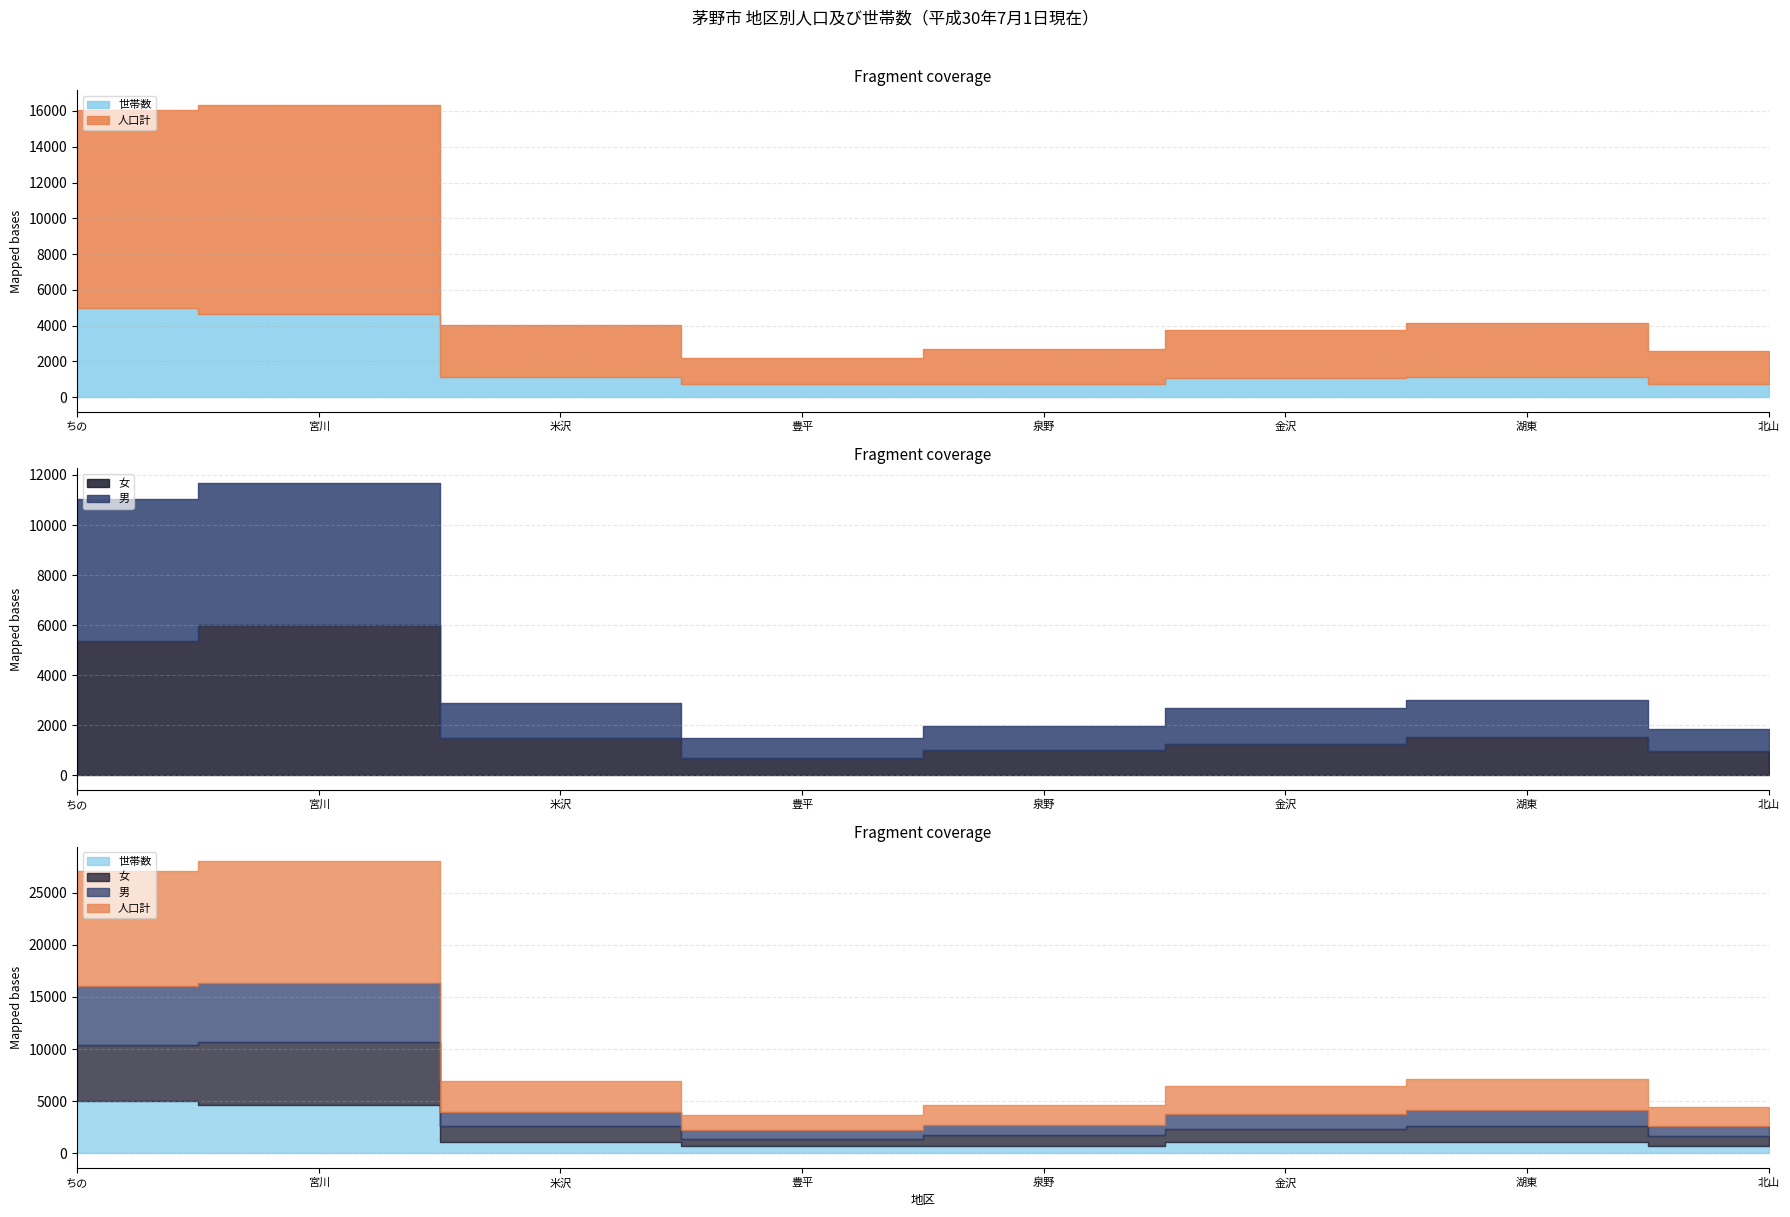

True or false: 女 and 世帯数 intersect in this chart.

True